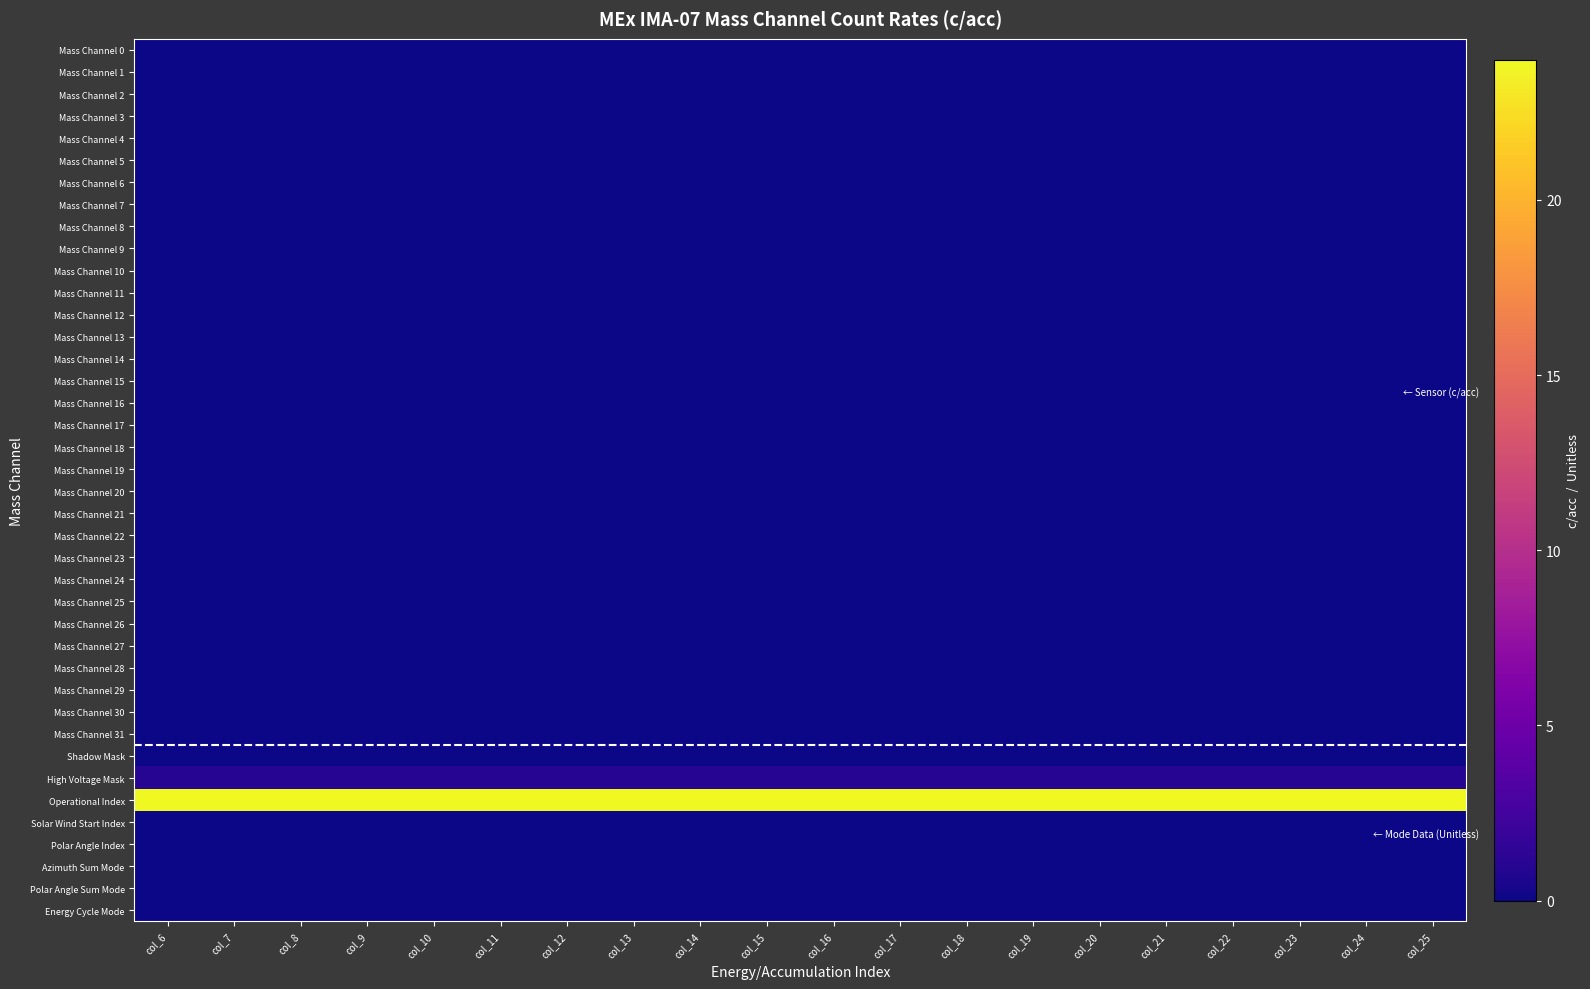

Which label corresponds to the largest value in the chart?

col_6